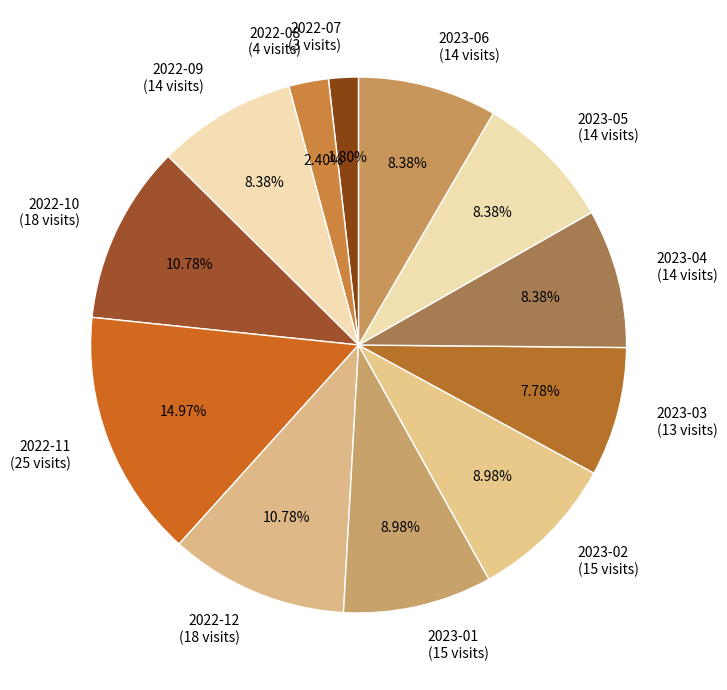

Is there any slice that represents more than half of the pie?

No